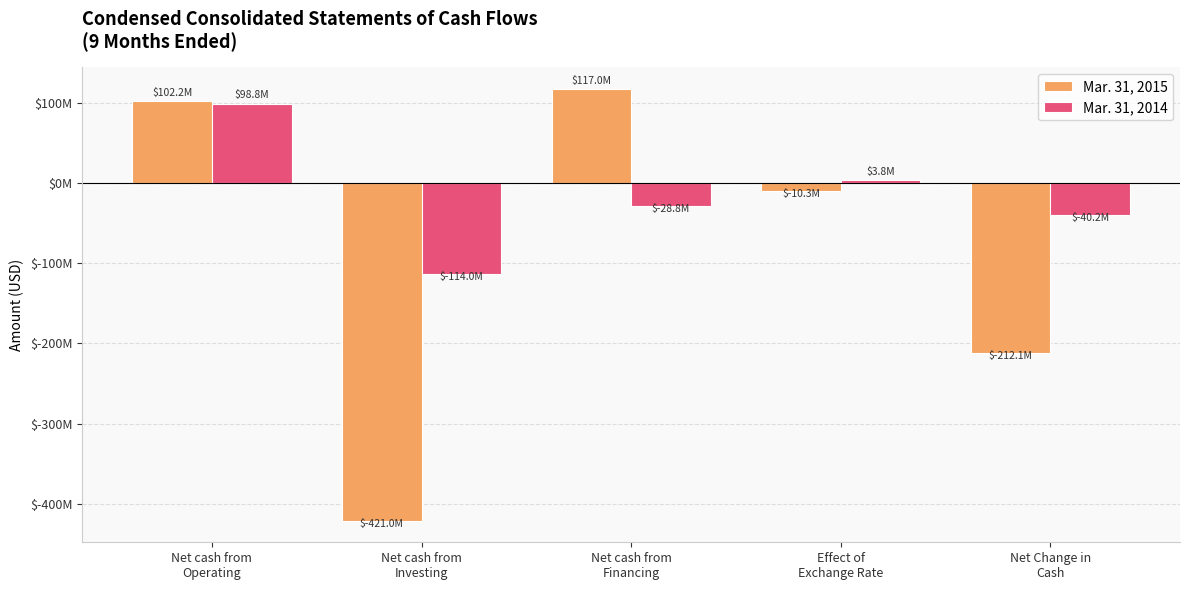

What is the label of the 2nd bar from the left?

Net cash from
Investing